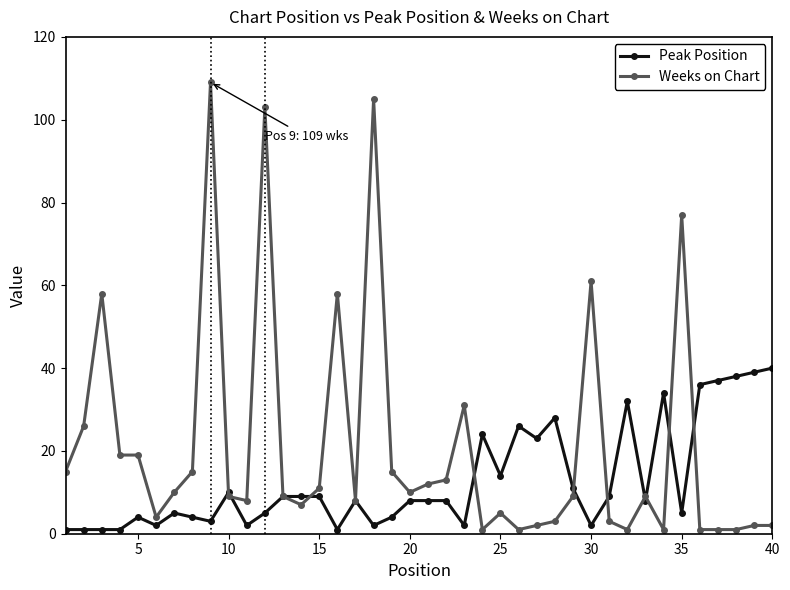

True or false: Weeks on Chart has more than 2 interior local peaks.

True